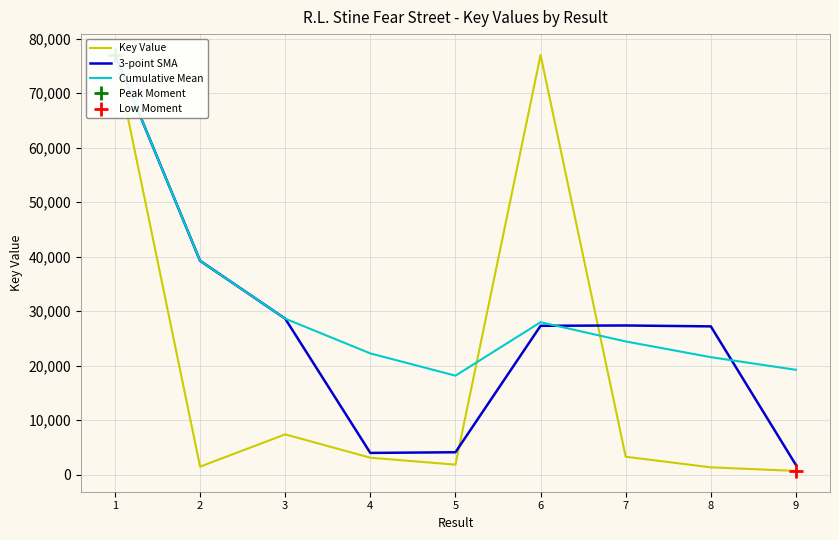

Which series has the largest total across all categories?

Cumulative Mean